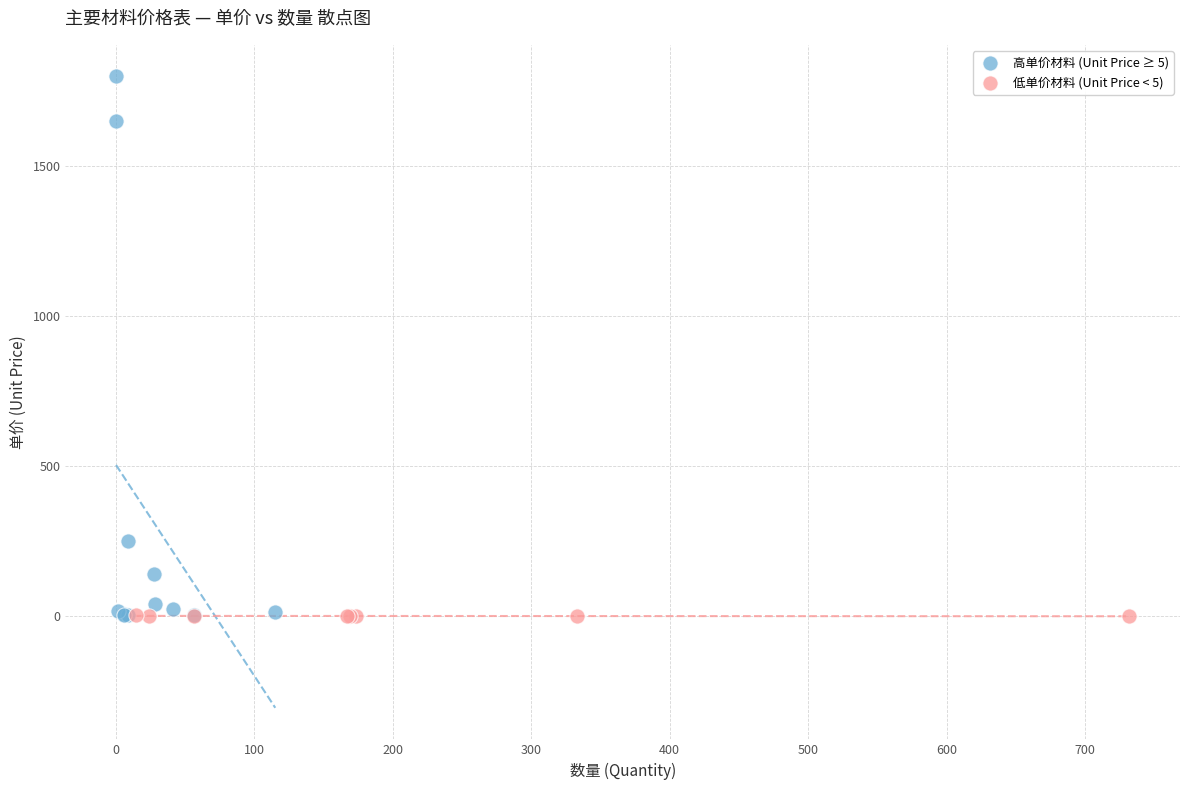

Which series has the widest spread of Y values?

高单价材料 (Unit Price ≥ 5)